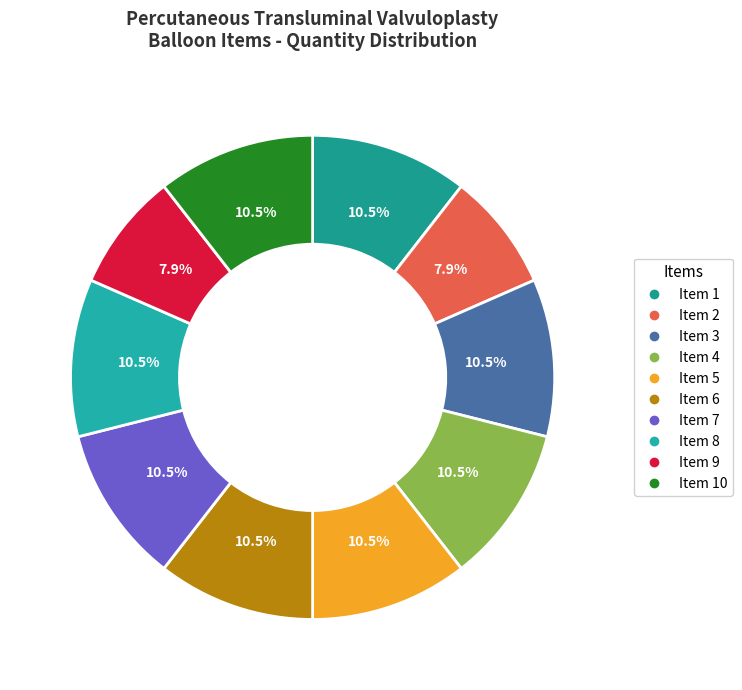

How many segments does this pie chart have?

10